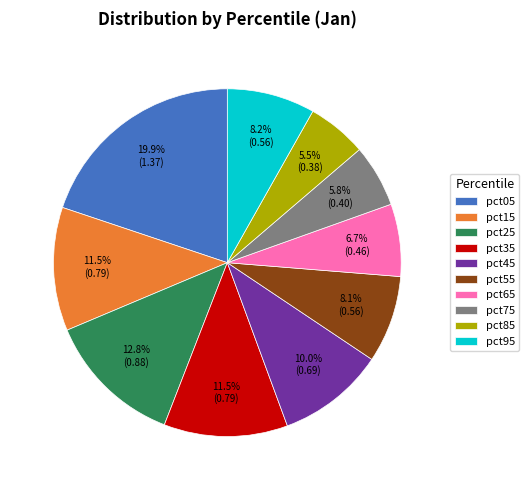

Which slice is the largest?

pct05